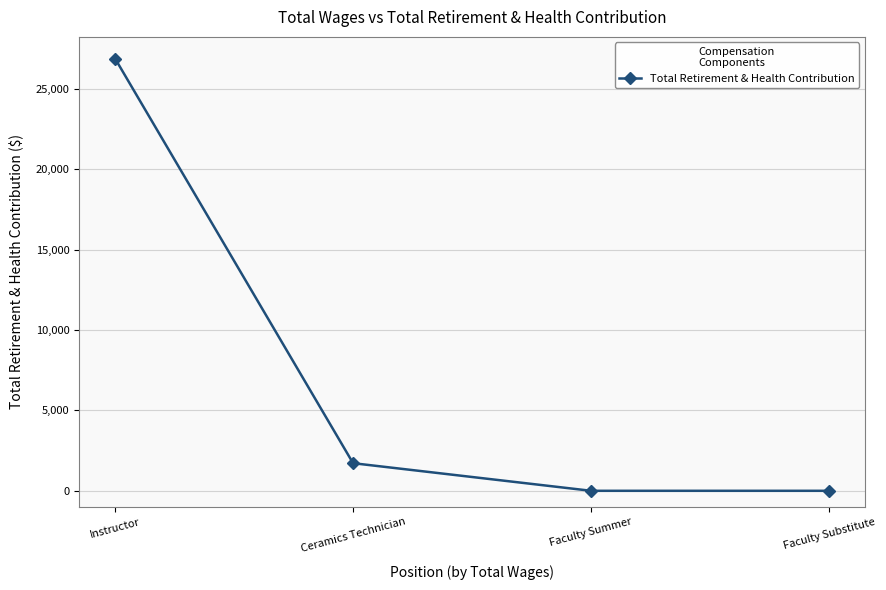

Does the chart have visible grid lines?

Yes